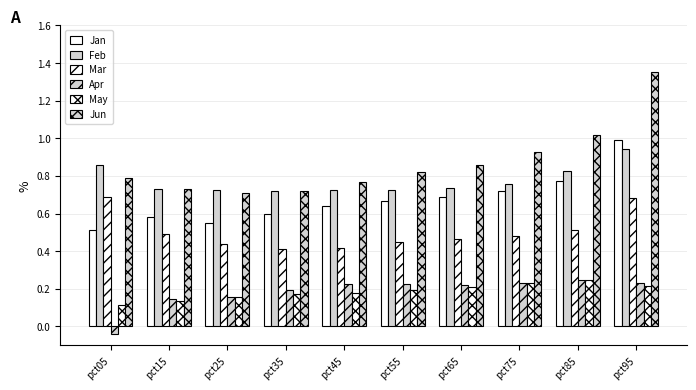

How many distinct data groups are displayed?

6